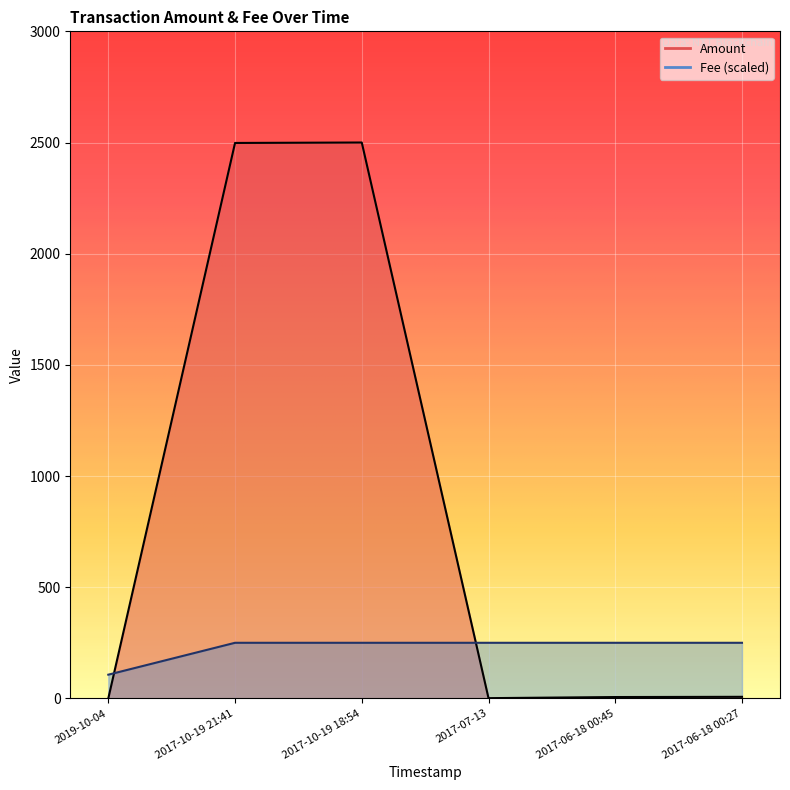

How many data points in Fee are less than 250?

1